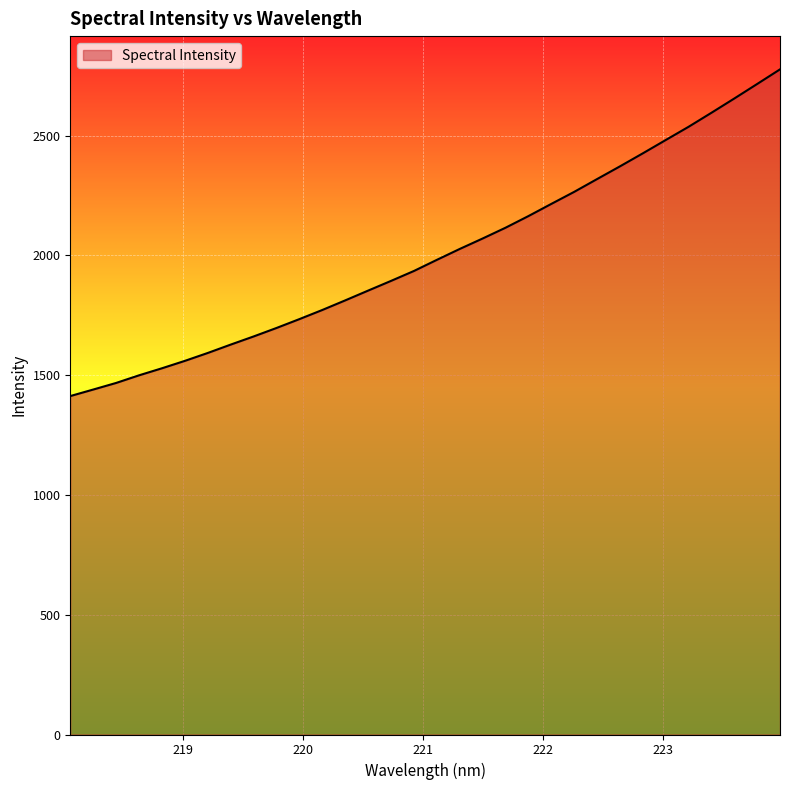

What is the difference between the maximum and minimum values?

1363.7